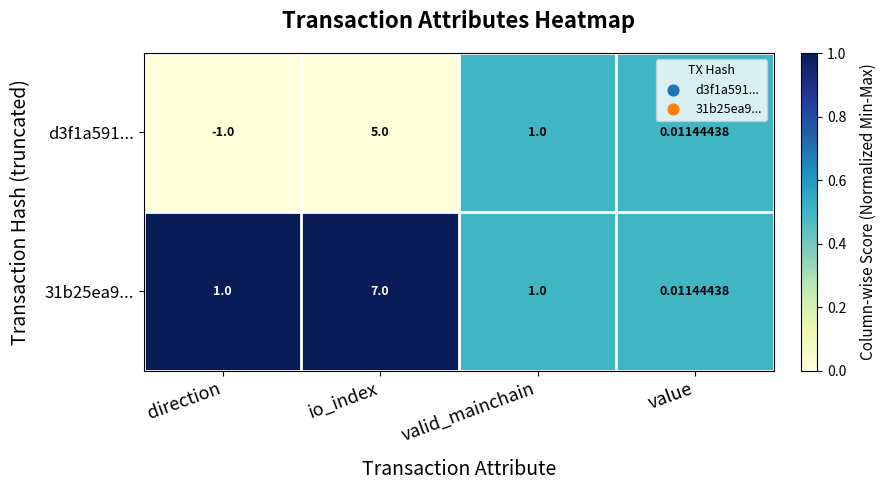

Is the value of d3f1a591... at value greater than the value of 31b25ea9... at valid_mainchain?

No